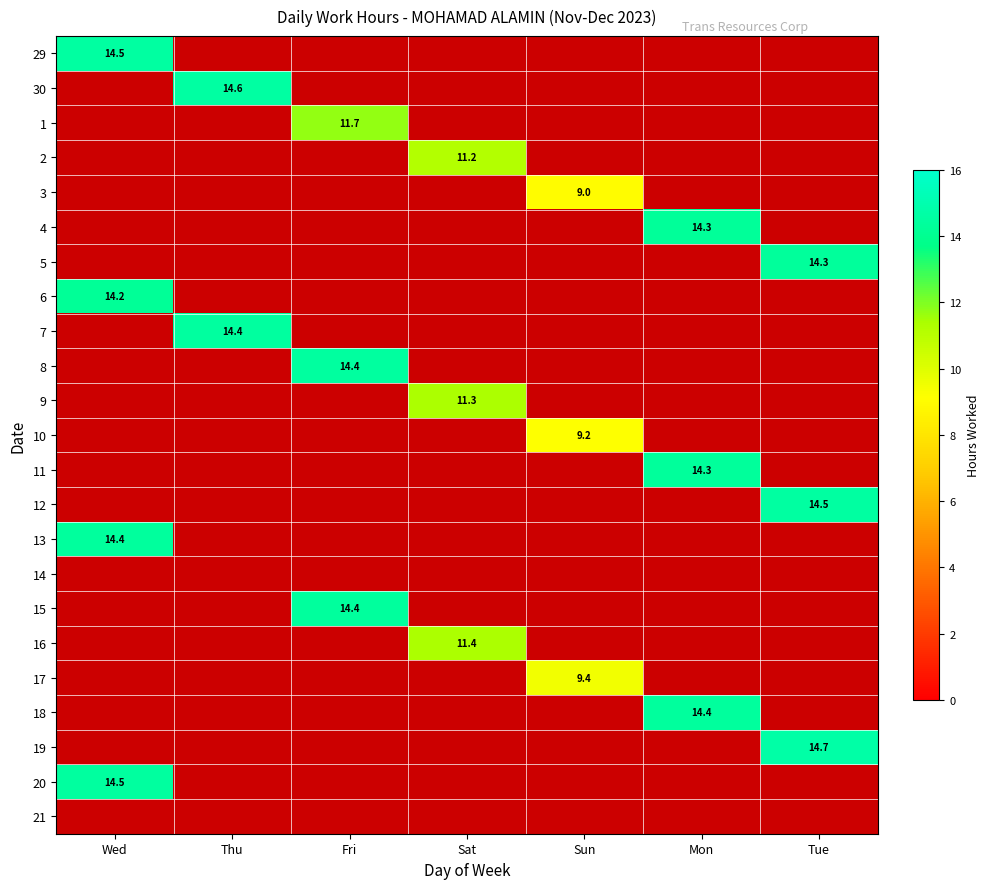

At which category is the sum across all series the highest?

Wed